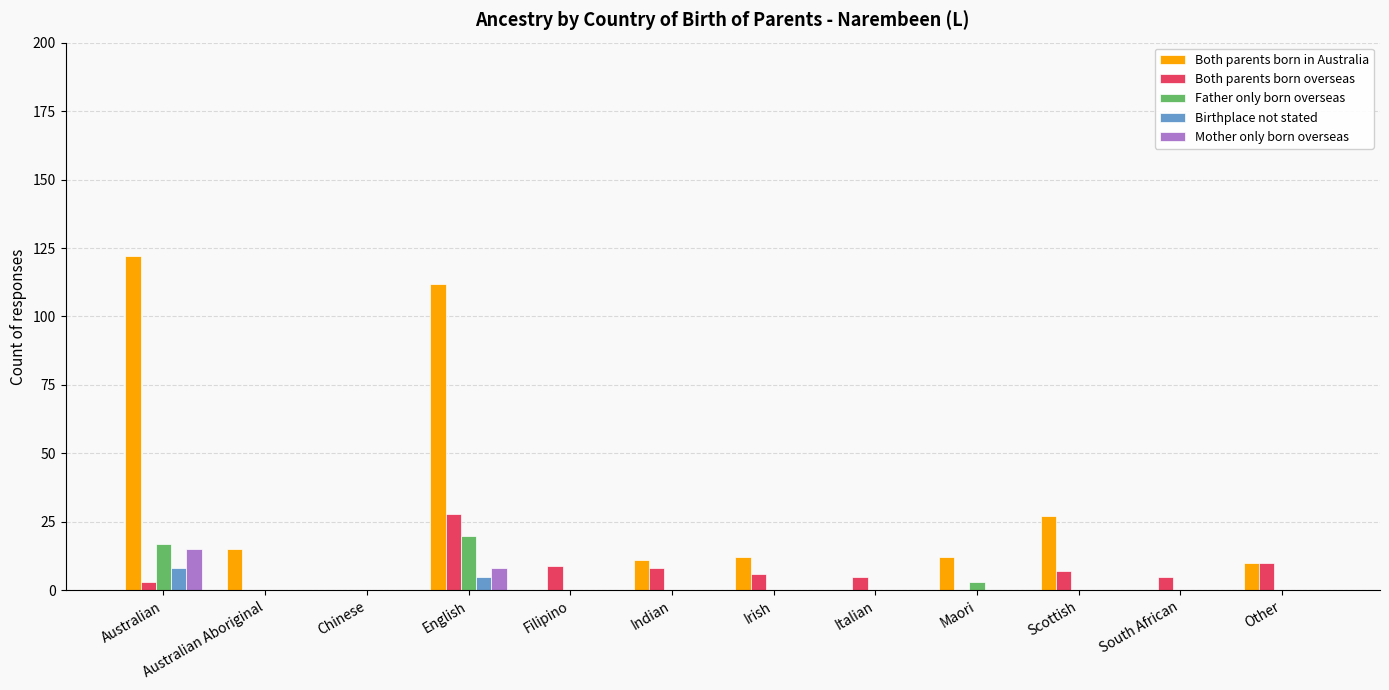

What is the greatest value displayed?

122